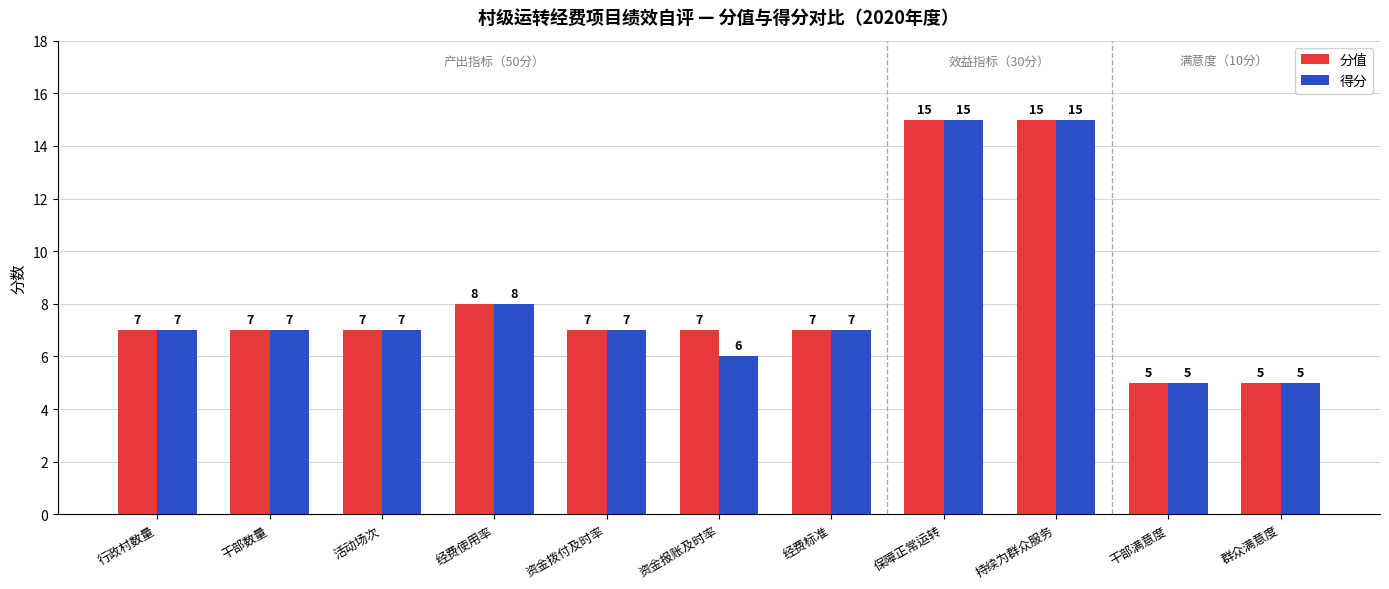

How many categories are shown in the chart?

11